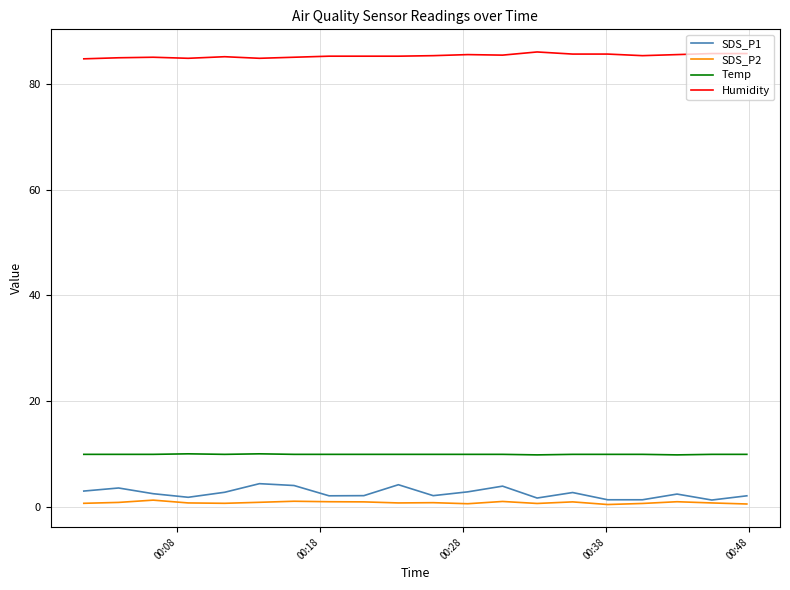

Which series has the widest spread of values?

SDS_P1